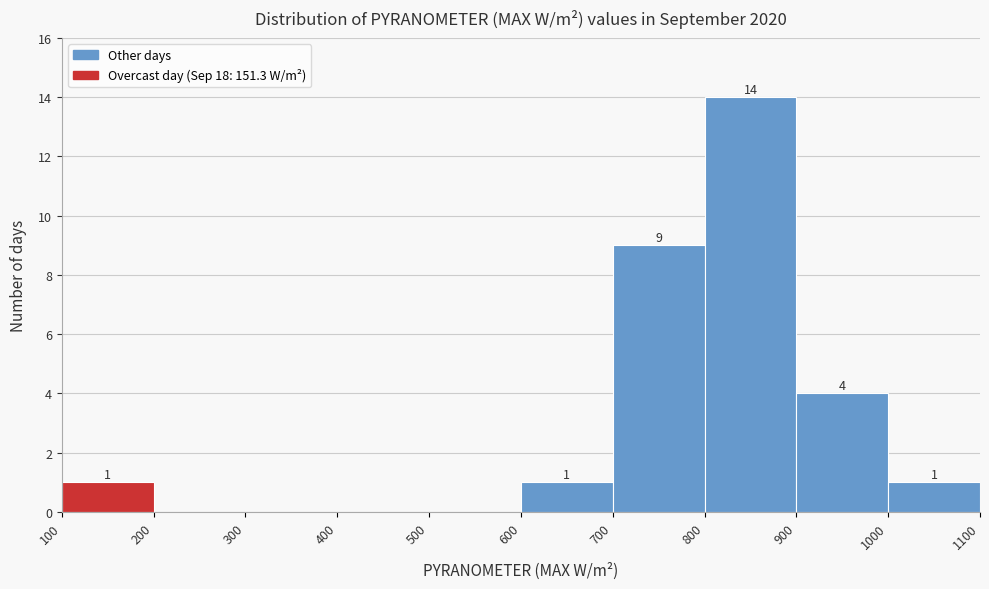

Over which range of the x-axis is the bar tallest?

800 to 900